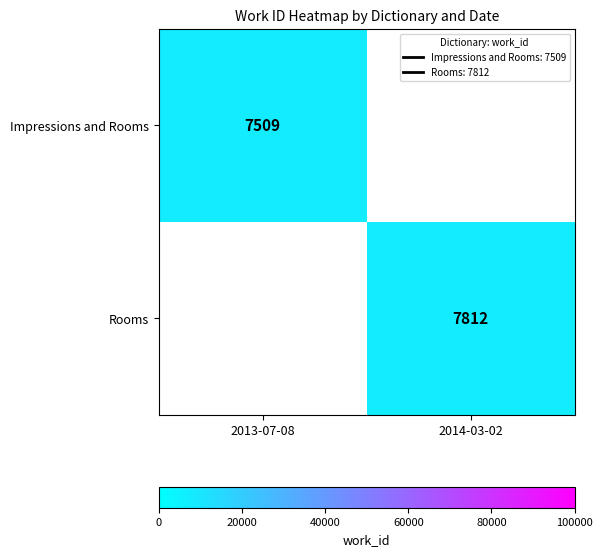

List the labels in order of Impressions and Rooms value, smallest first.

2013-07-08, 2014-03-02